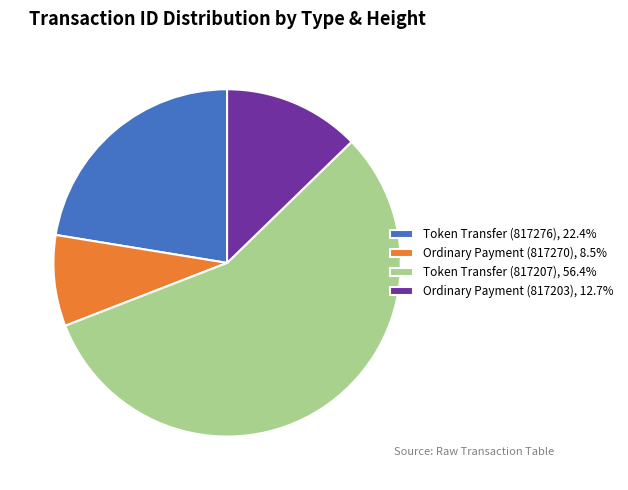

Count the number of slices in the pie.

4